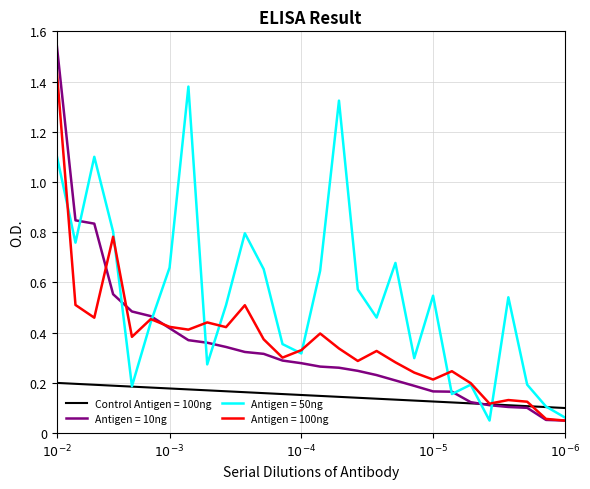

Which series has the largest total across all categories?

Antigen = 50ng